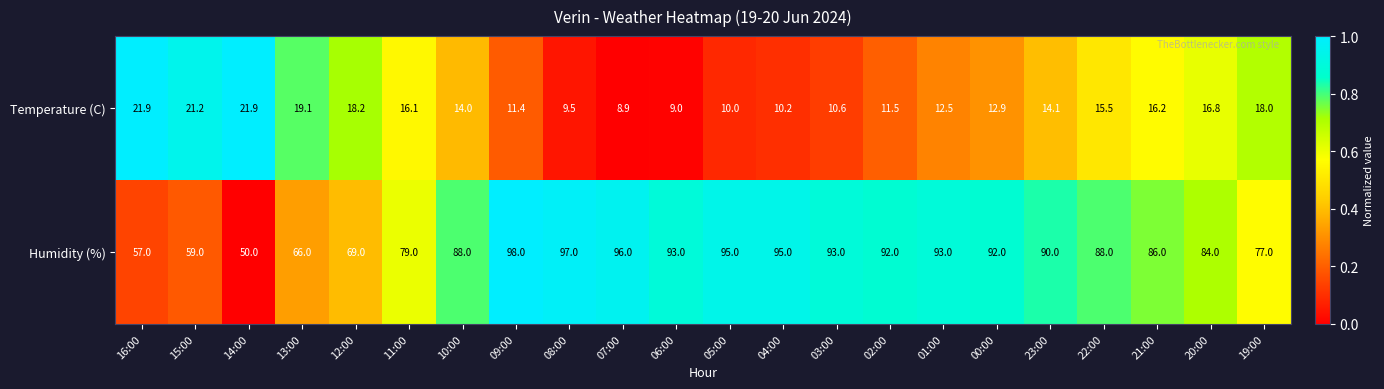

What is the total value across all series at 01:00?

105.5